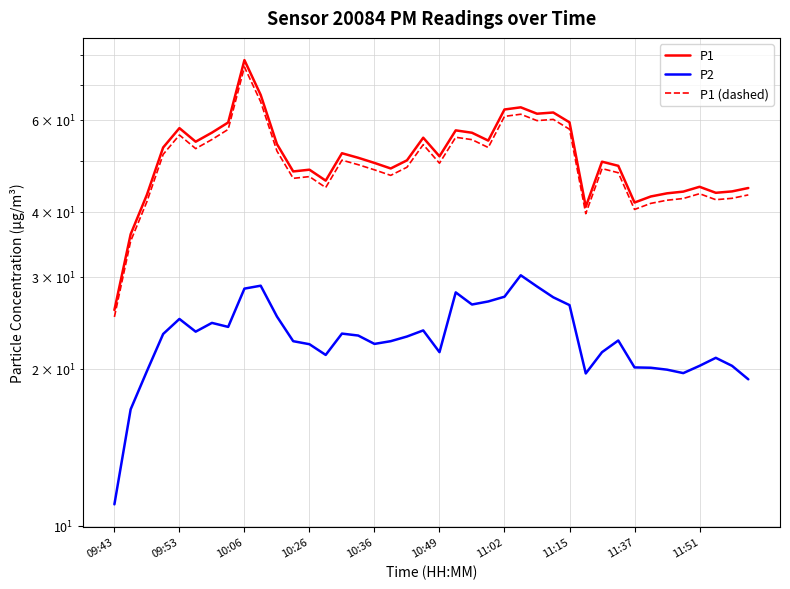

Which series has the widest spread of values?

P1